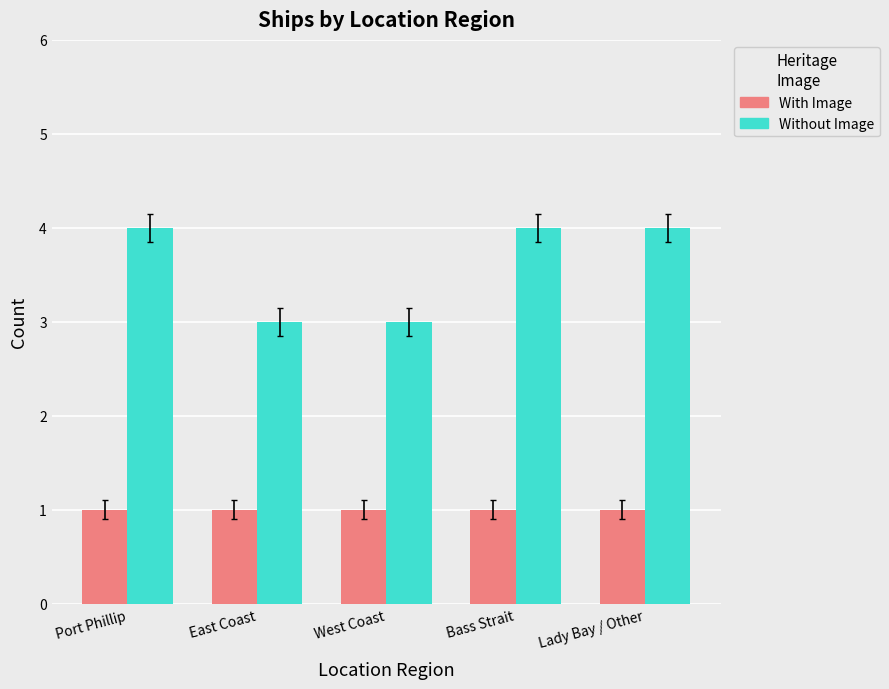

What is the difference between the highest and lowest values at Lady Bay / Other?

3